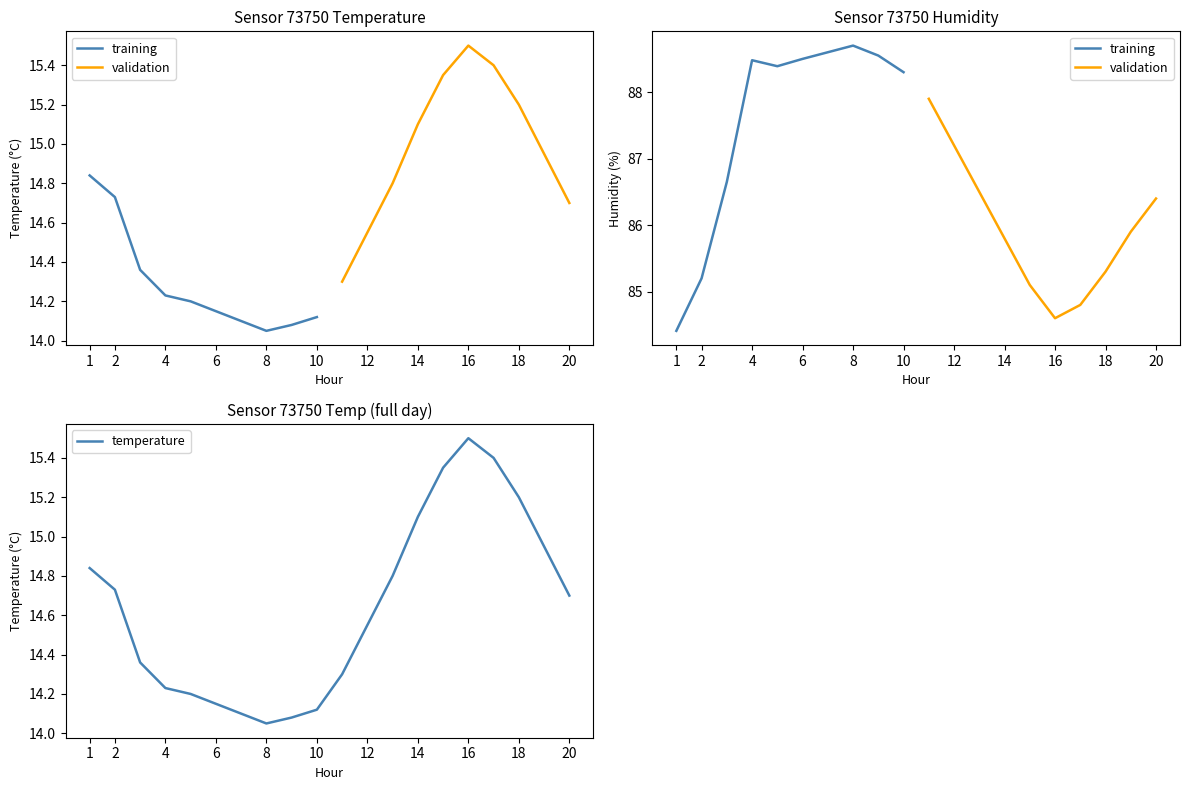

What is the maximum value shown in the chart?

15.5